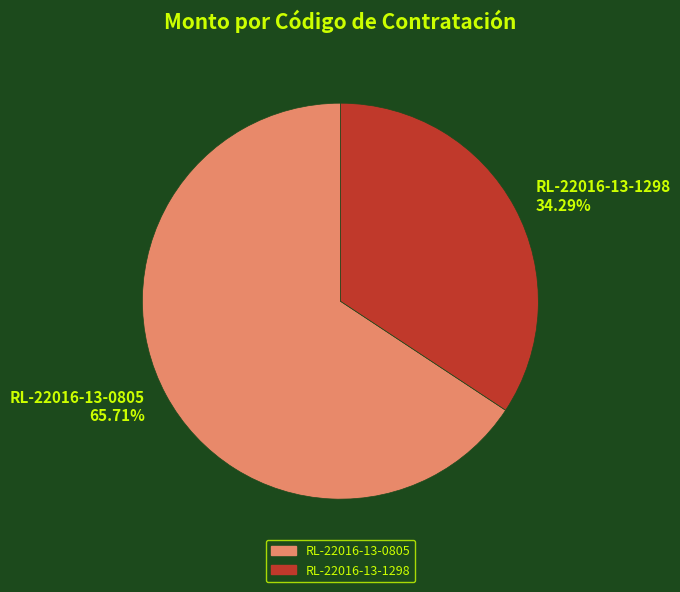

How many segments does this pie chart have?

2